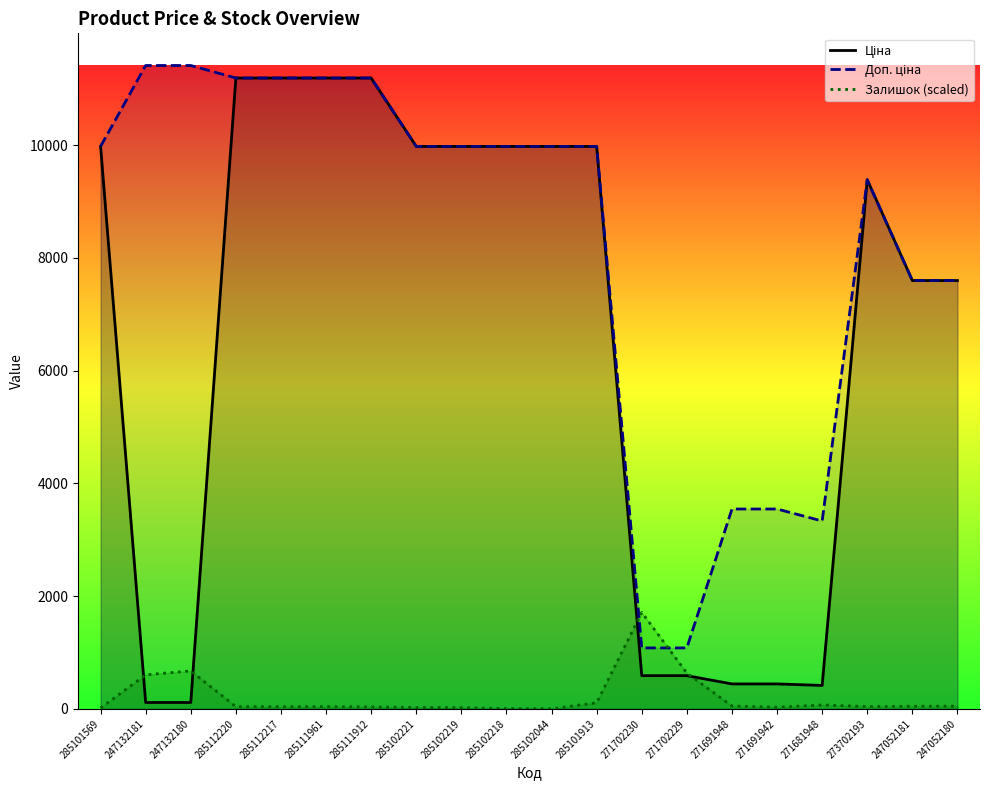

What is the lowest value of the Доп. ціна series?

1081.7